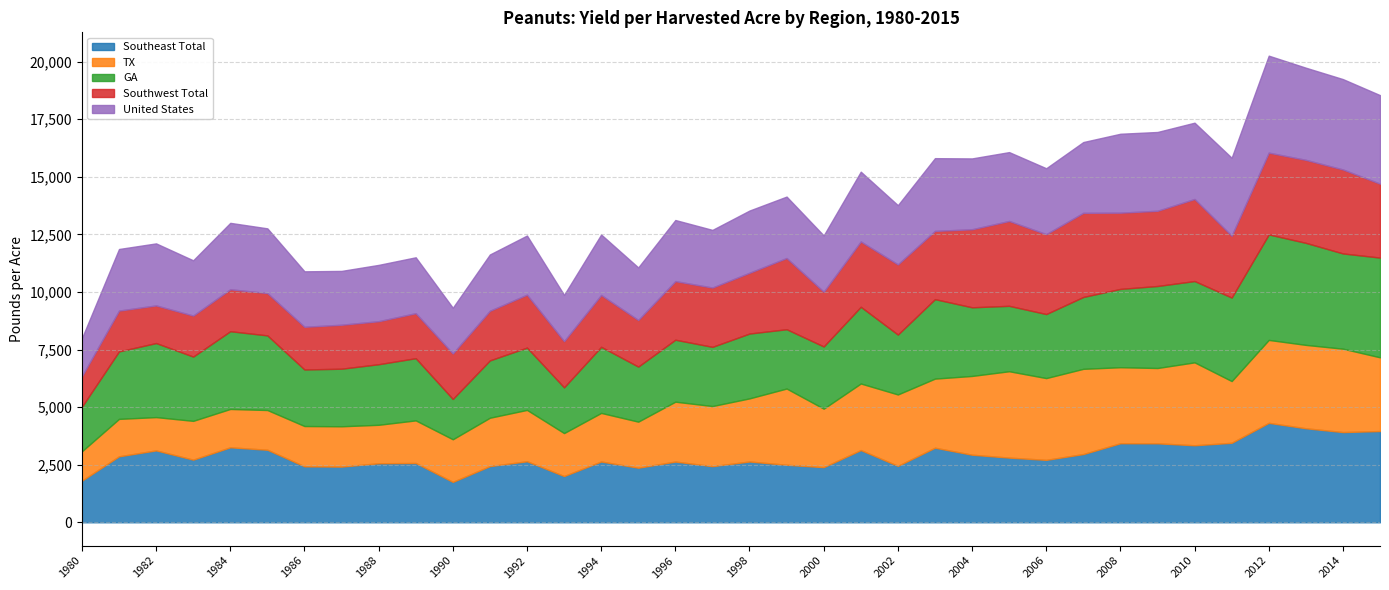

What is the total value across all series at 2003?

15808.6